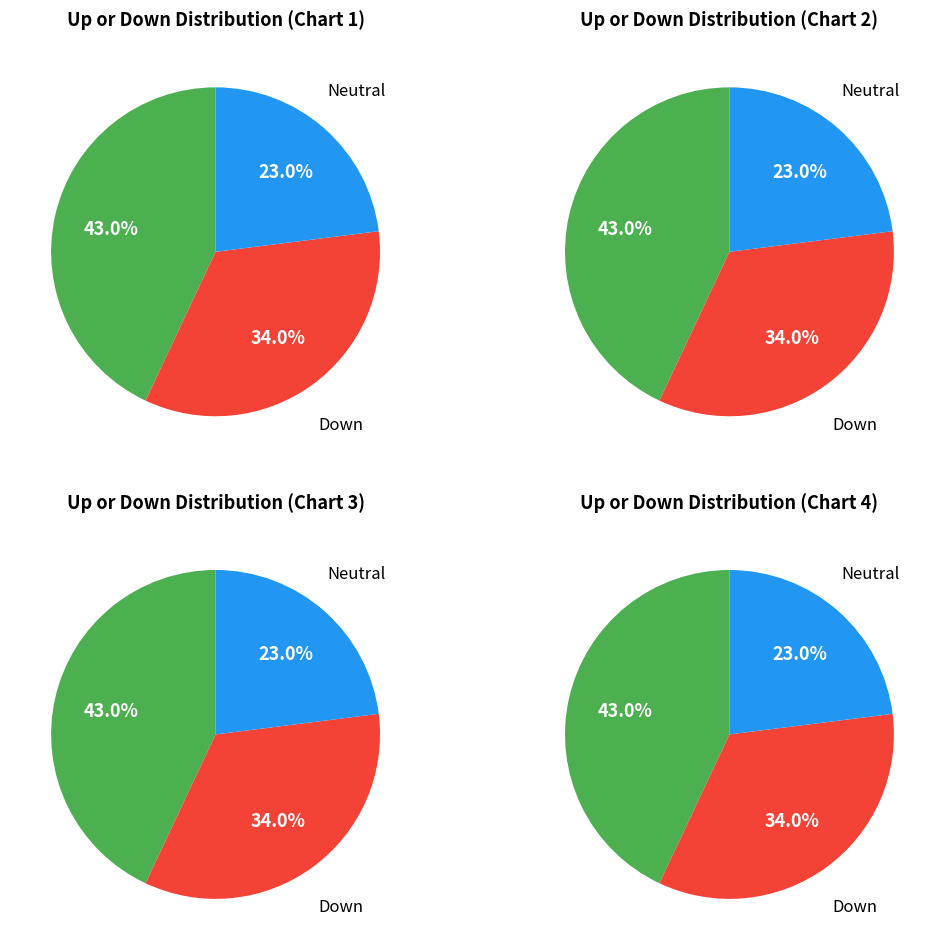

To the nearest percent, what is the difference between the down and - slice percentages?

11%